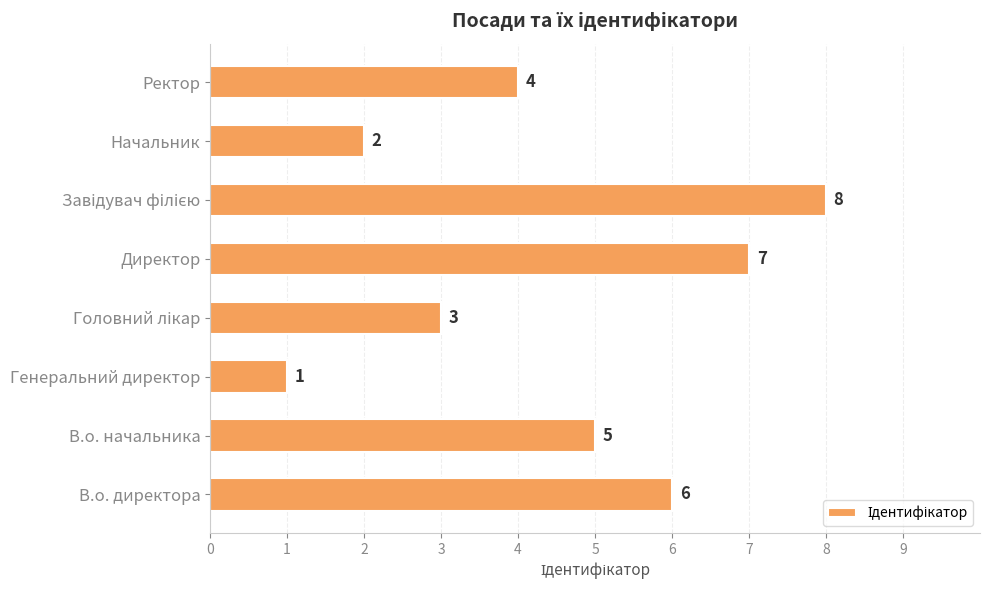

How many distinct data groups are displayed?

1